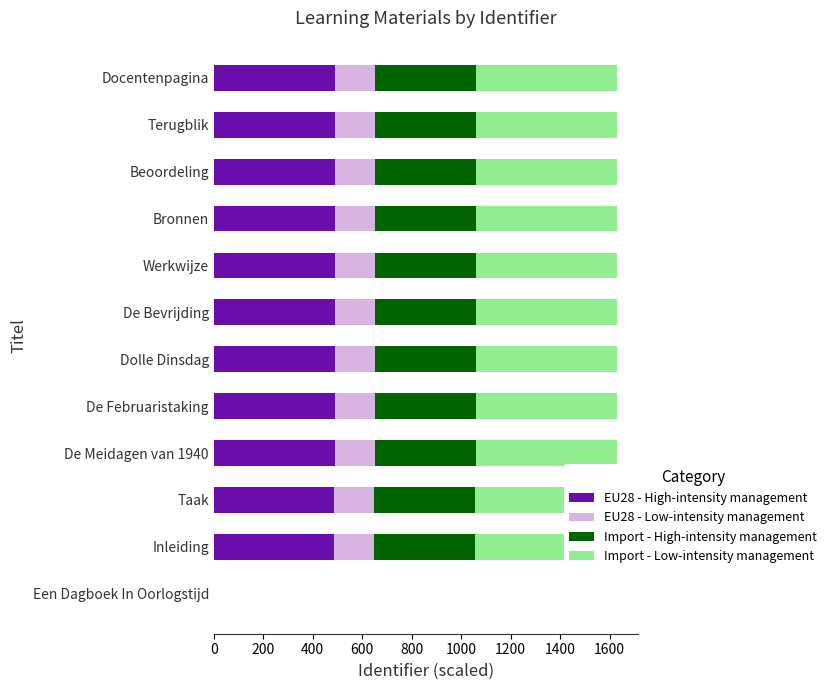

Is it true that EU28 - High-intensity management equals 720.3 at Taak?

False